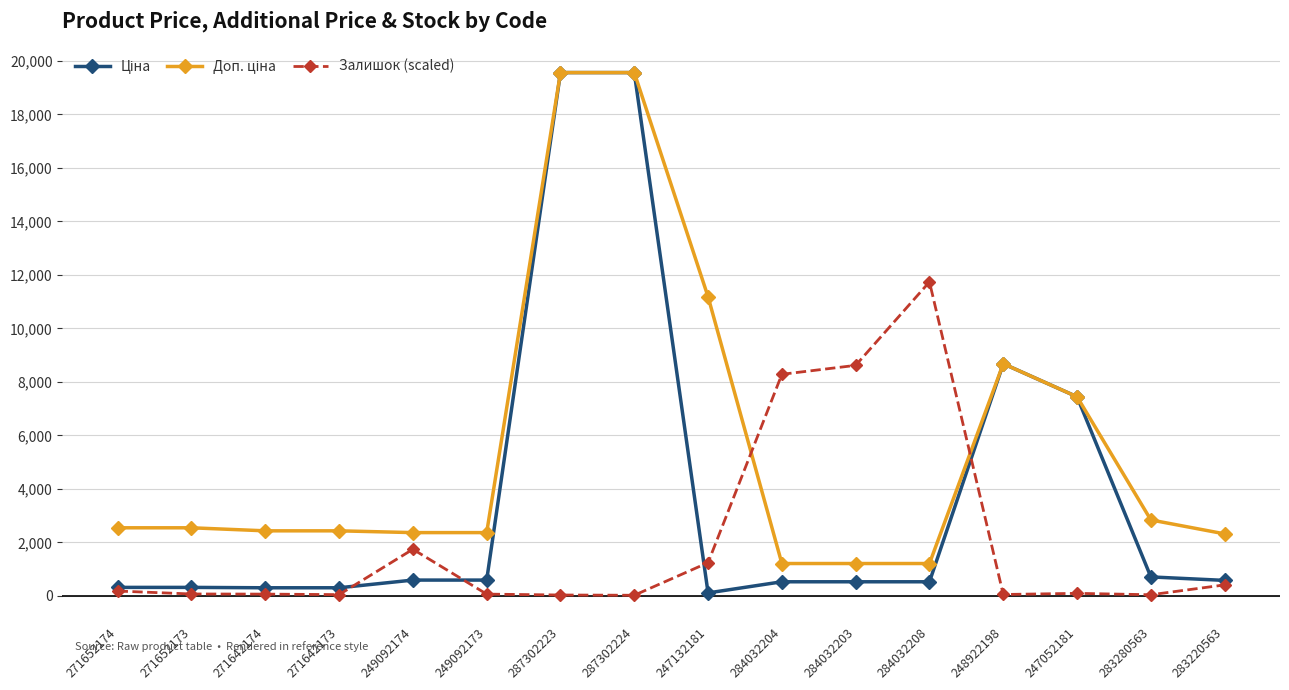

Is this an area chart (filled region under the line)?

No